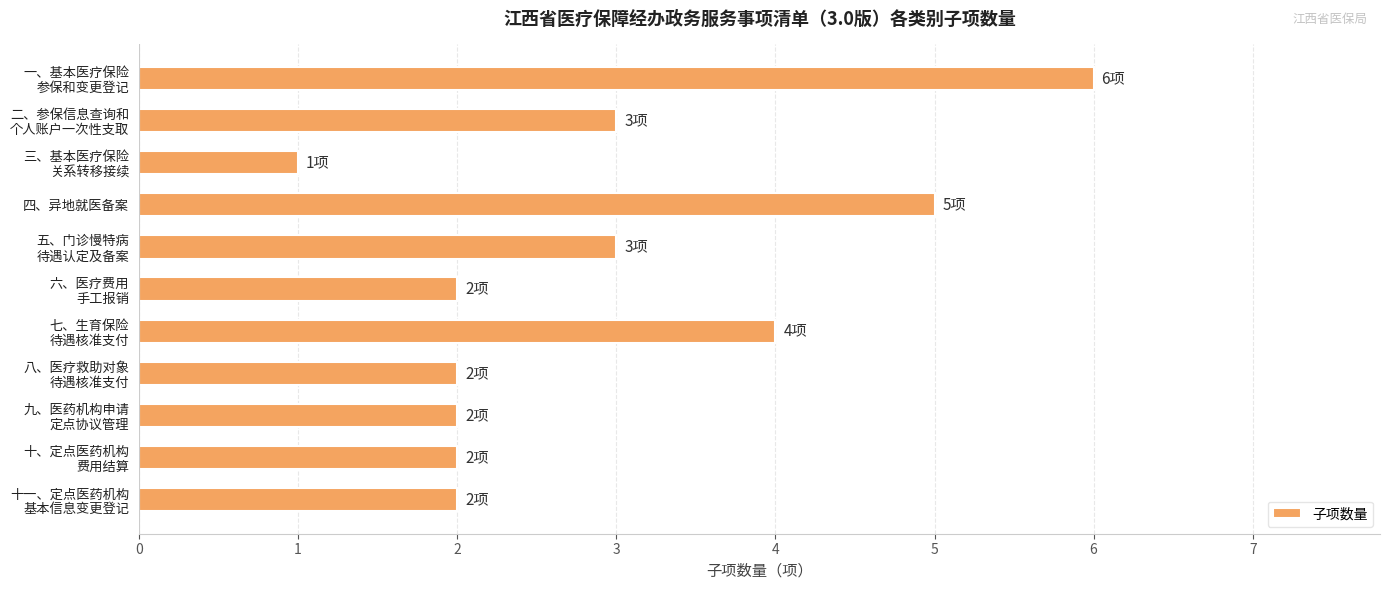

What is the maximum value shown in the chart?

6